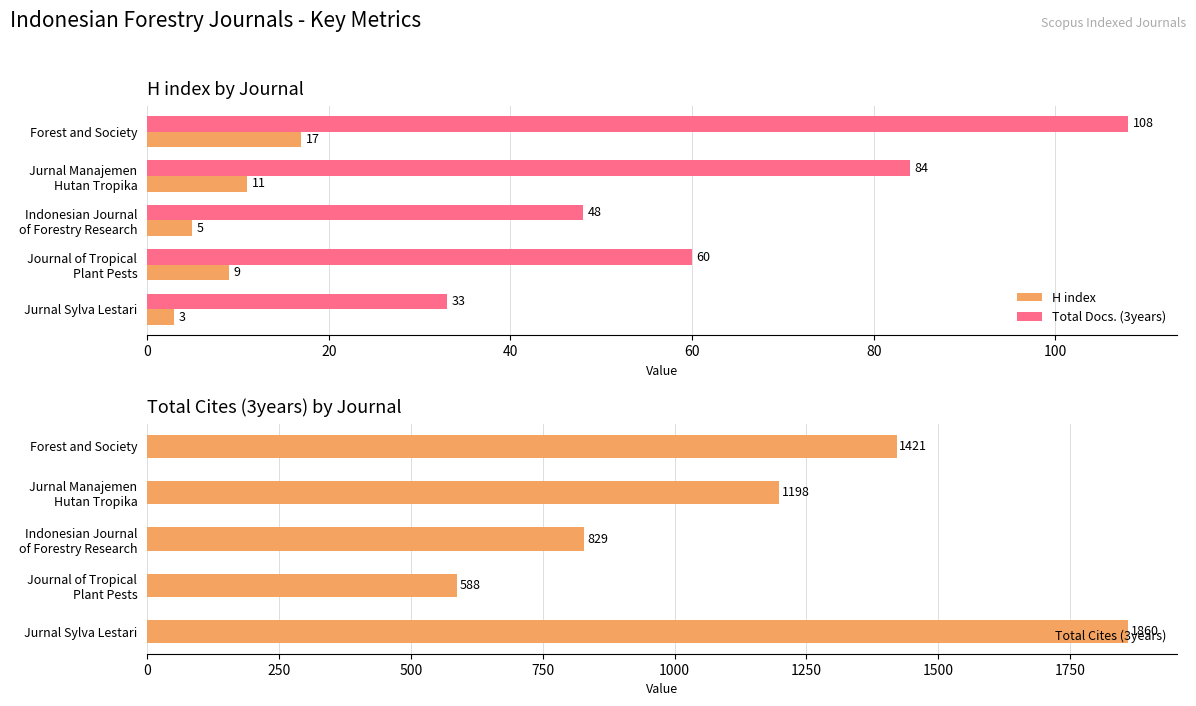

The H index series shows 27 at Forest and Society. True or false?

False